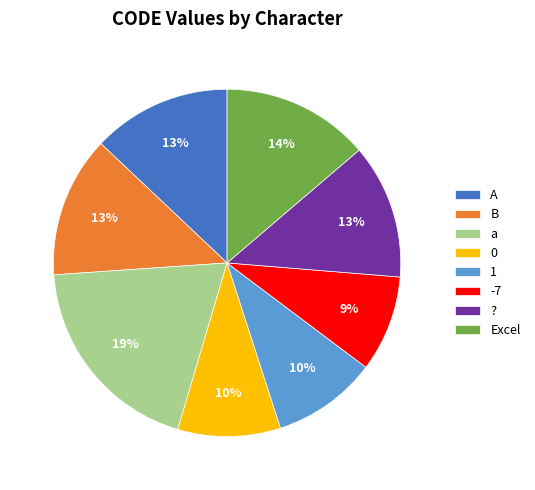

Which category has the biggest portion of the pie?

a